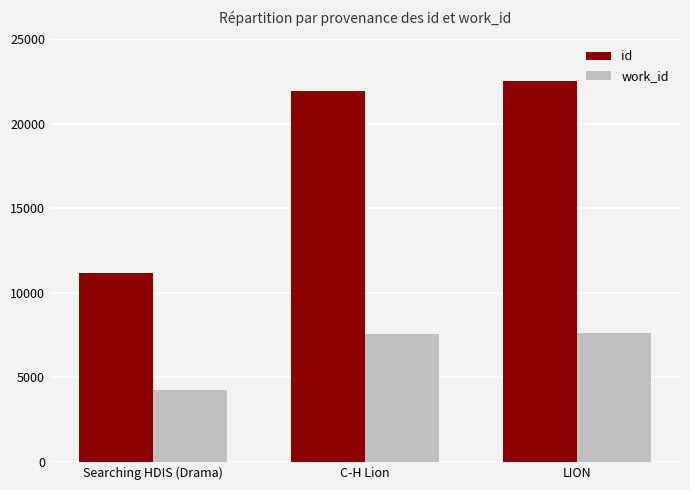

What is the approximate value of work_id at Searching HDIS (Drama)?

4275.0